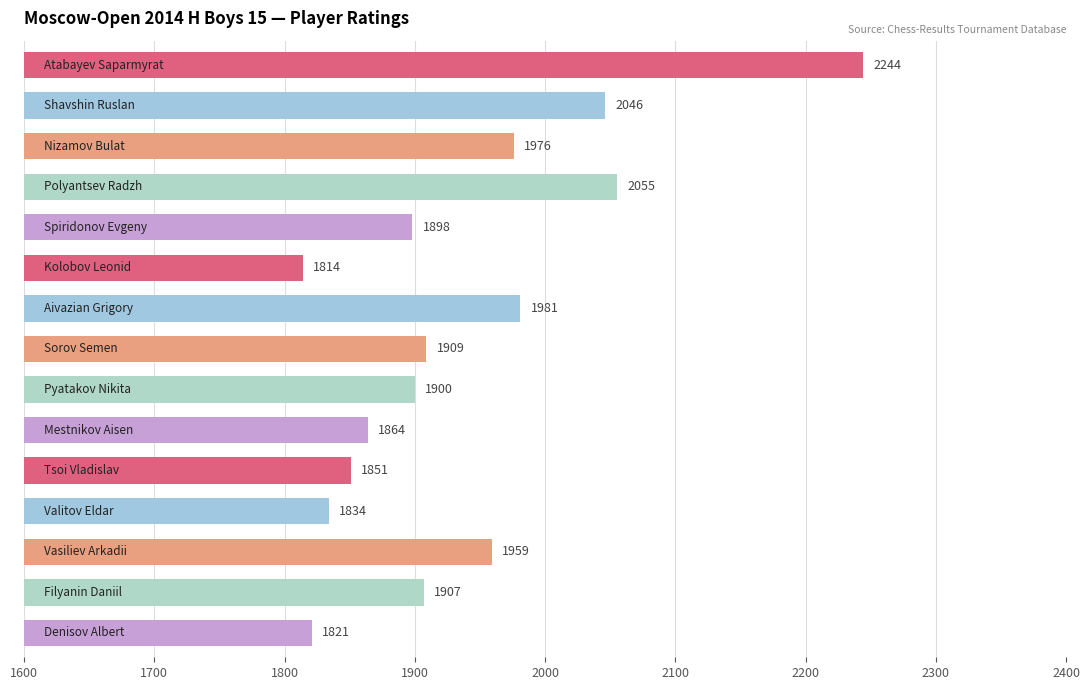

What is the smallest value displayed?

1814